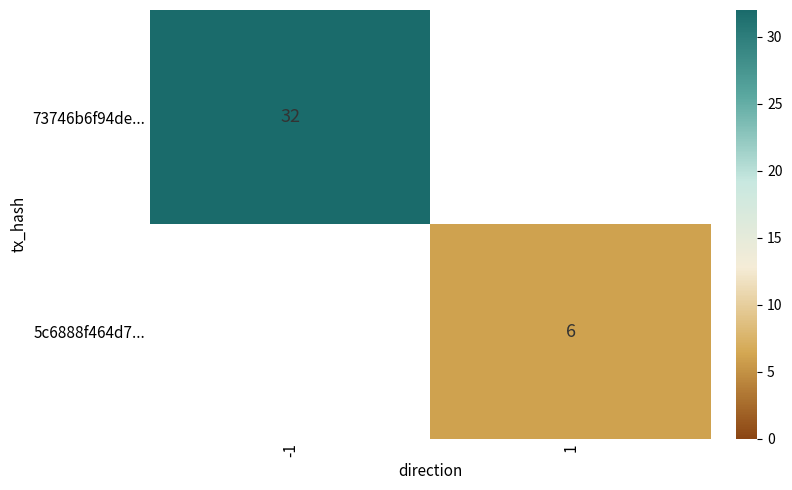

Is it true that 73746b6f94de... equals 42 at -1?

False